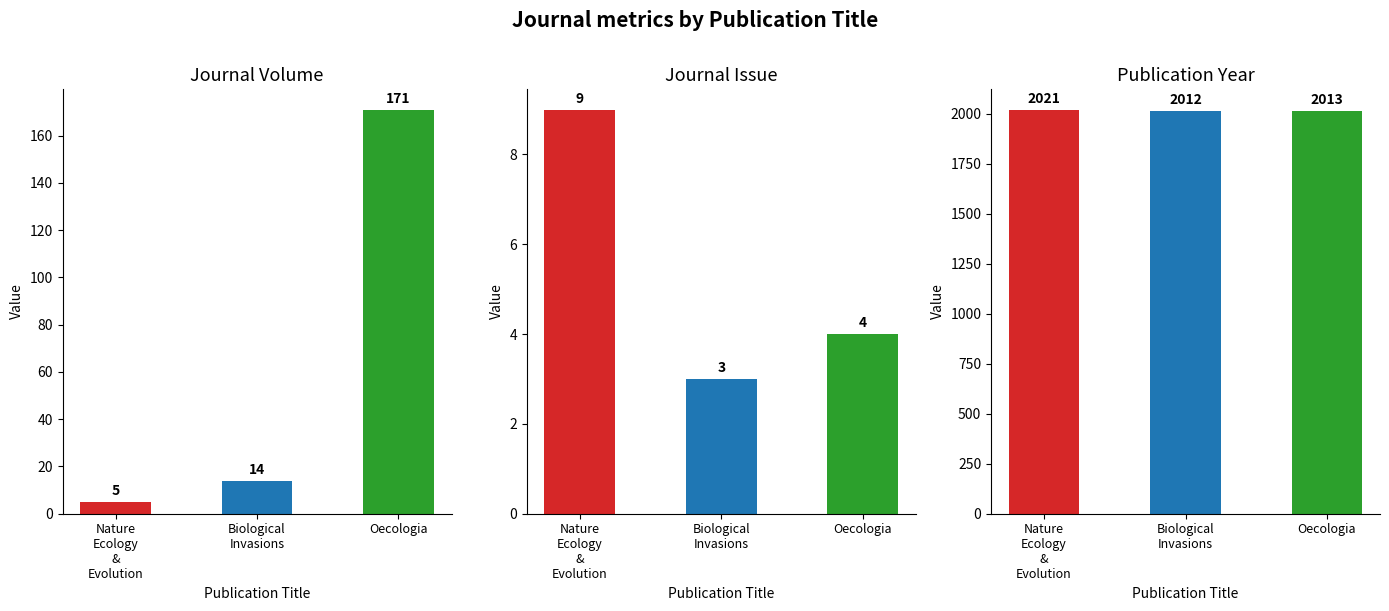

Which has a higher value, Nature
Ecology
&
Evolution or Biological
Invasions?

Biological
Invasions